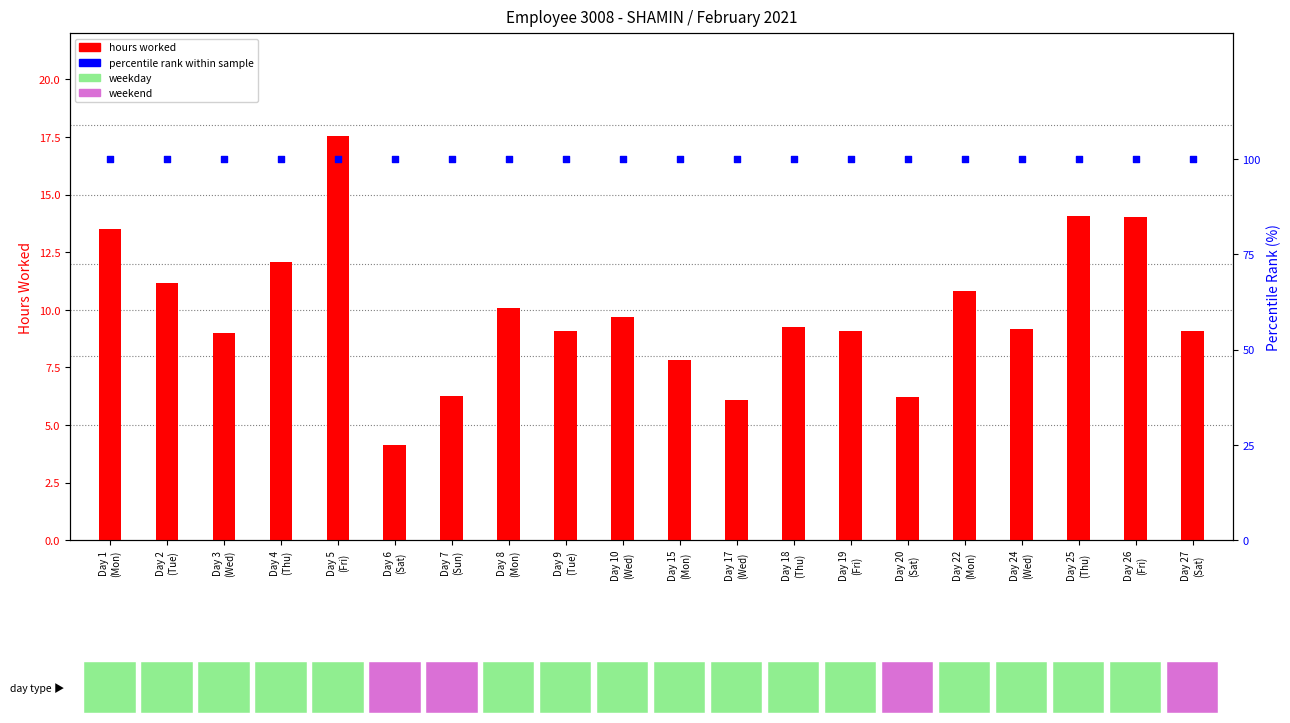

At which category is the sum across all series the highest?

Day 5
(Fri)